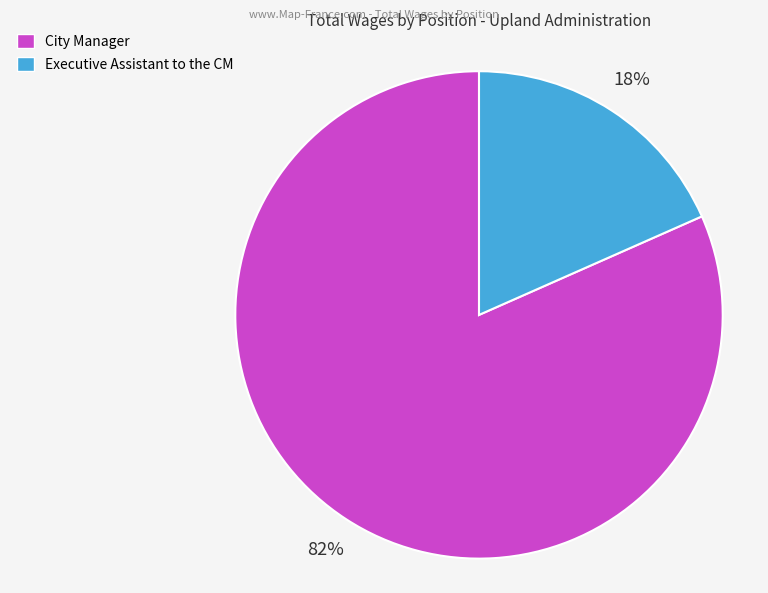

Which slice is the largest?

City Manager